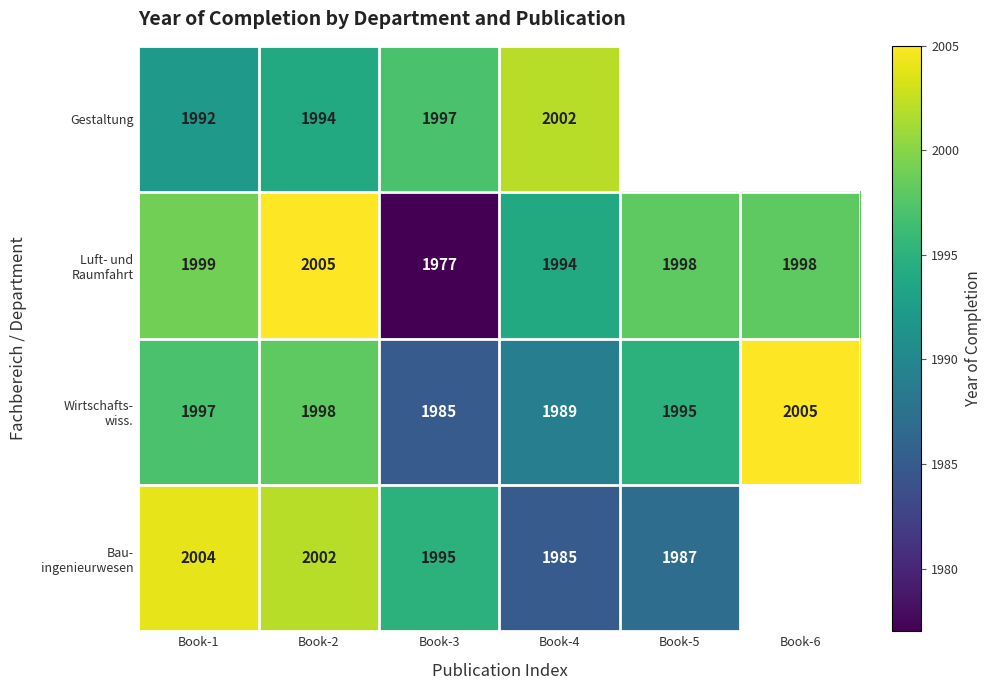

What is the spread (max minus min) of values at Book-2?

11